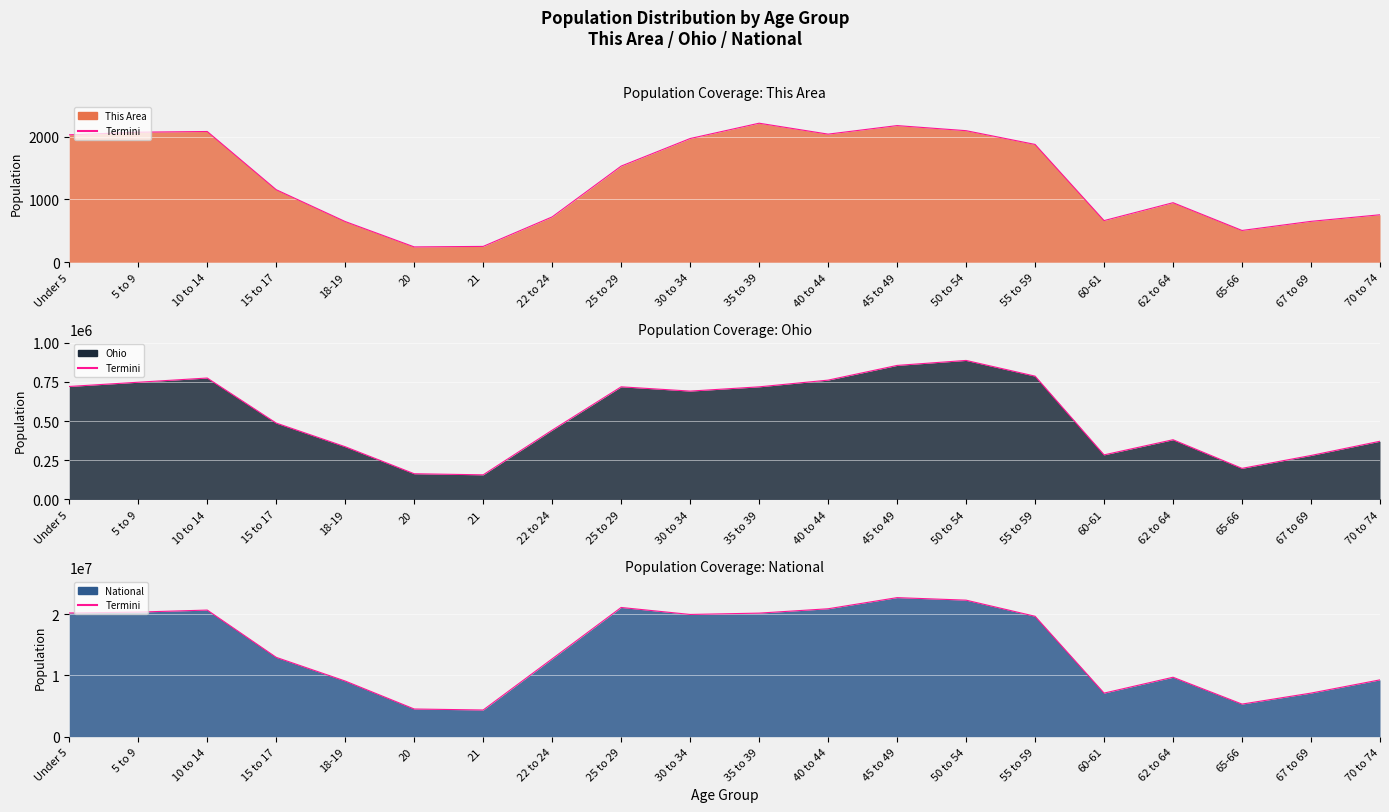

Does the chart display data point markers on the line(s)?

No